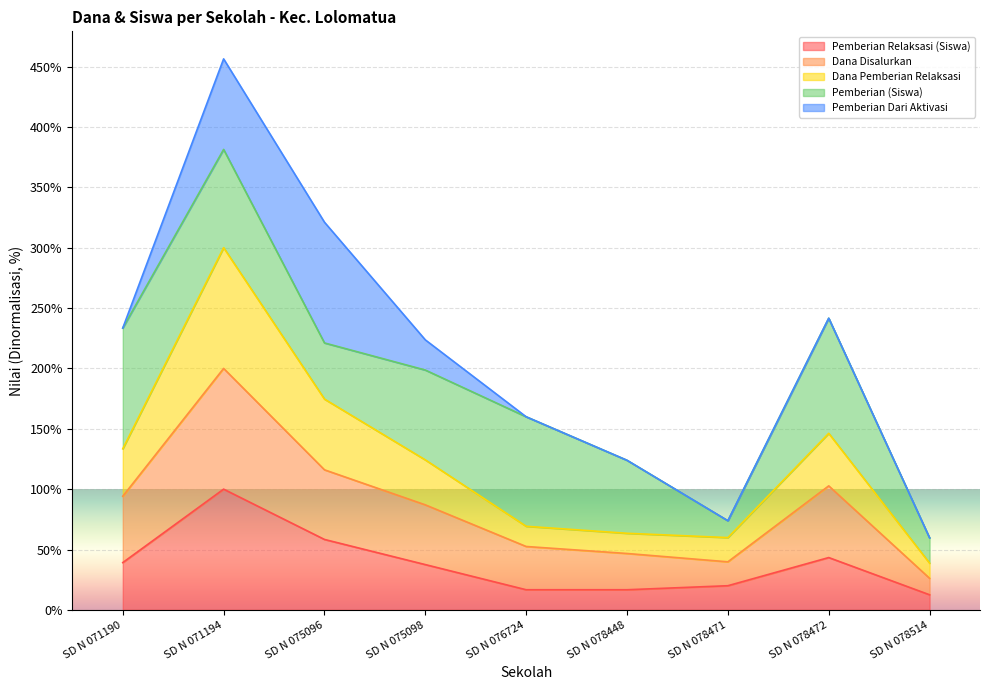

True or false: Pemberian Relaksasi (Siswa) has a value of 39.2 at SD N 071190.

True